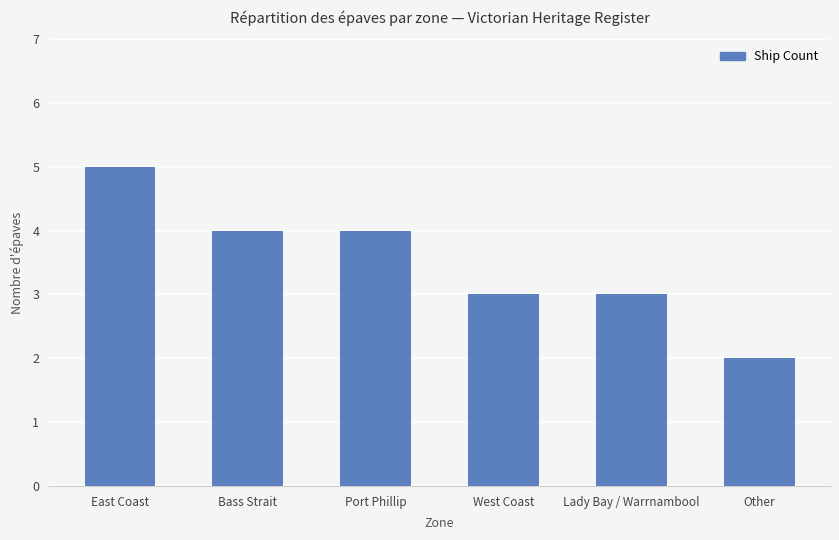

How many categories are shown in the chart?

6